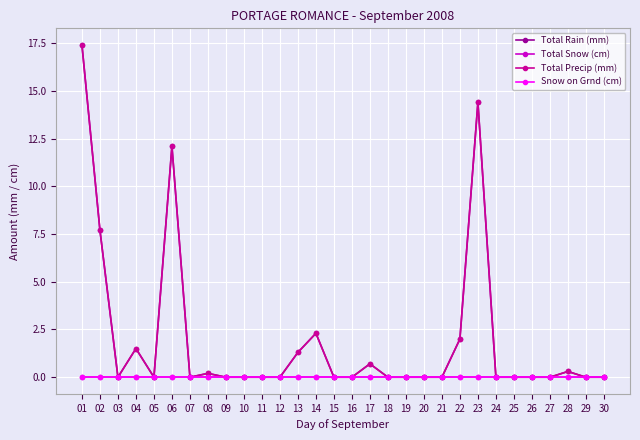

Does the chart have visible grid lines?

Yes